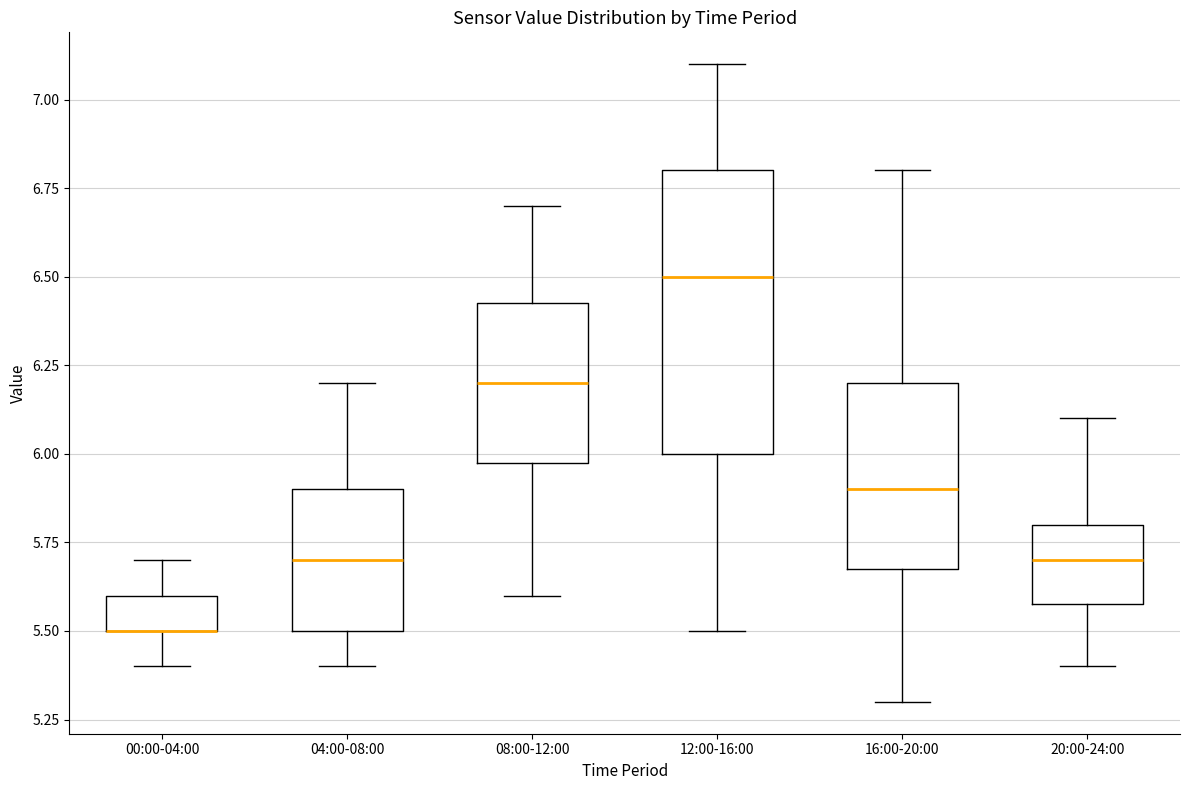

Where is the upper edge of the box for 08:00-12:00 on the y-axis? The values are not printed on the chart, so give them approximately, as read against the axis.

6.45